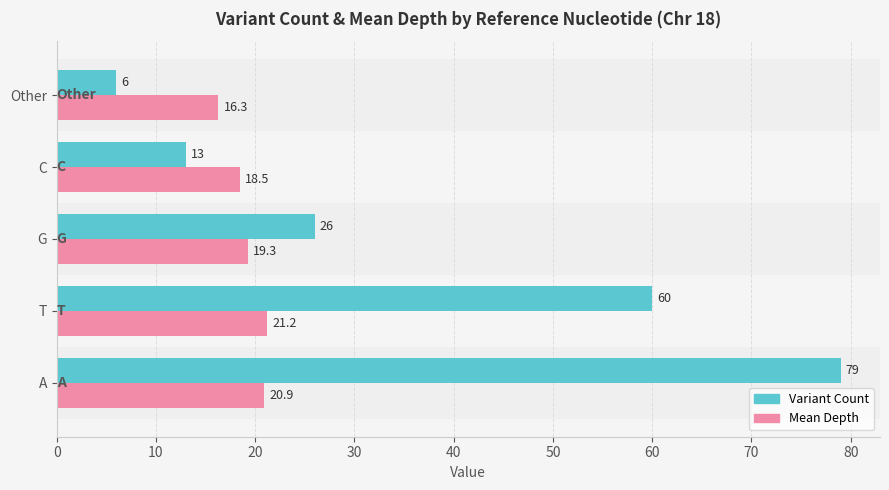

Is the value of Variant Count at A greater than the value of Mean Depth at C?

Yes